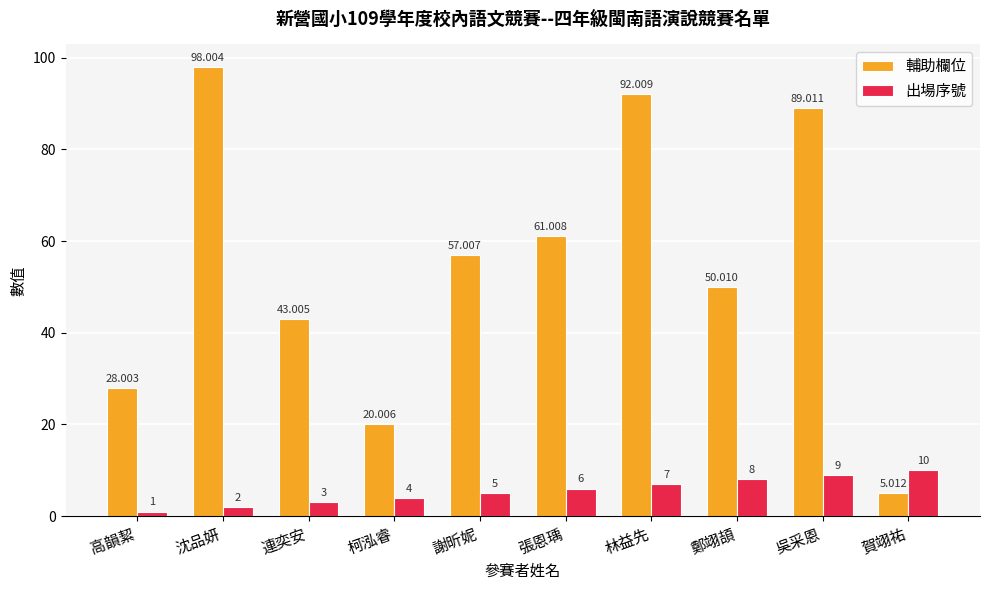

What is the total value across all series at 吳采恩?

98.0